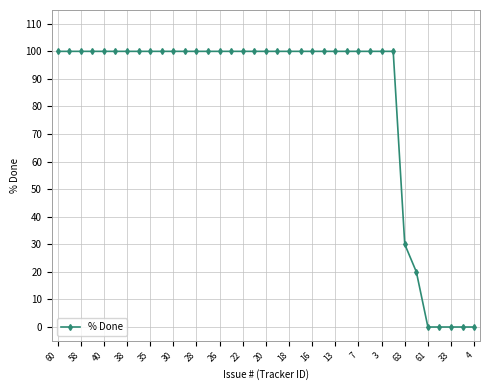

What is the average value?

82